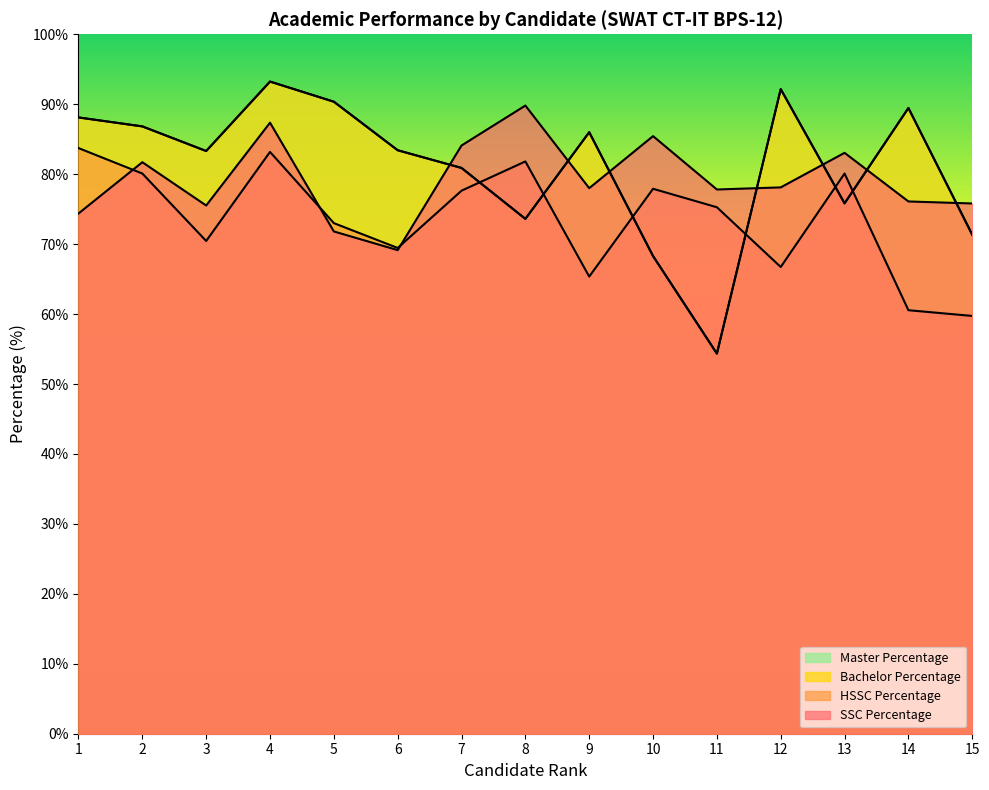

Which category has the lowest value across all series?

11